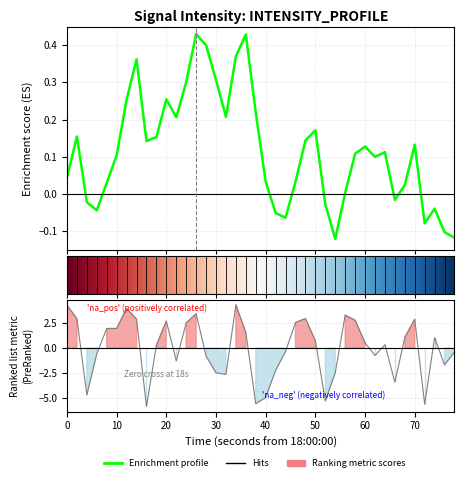

What is the minimum value shown in the chart?

-5.8